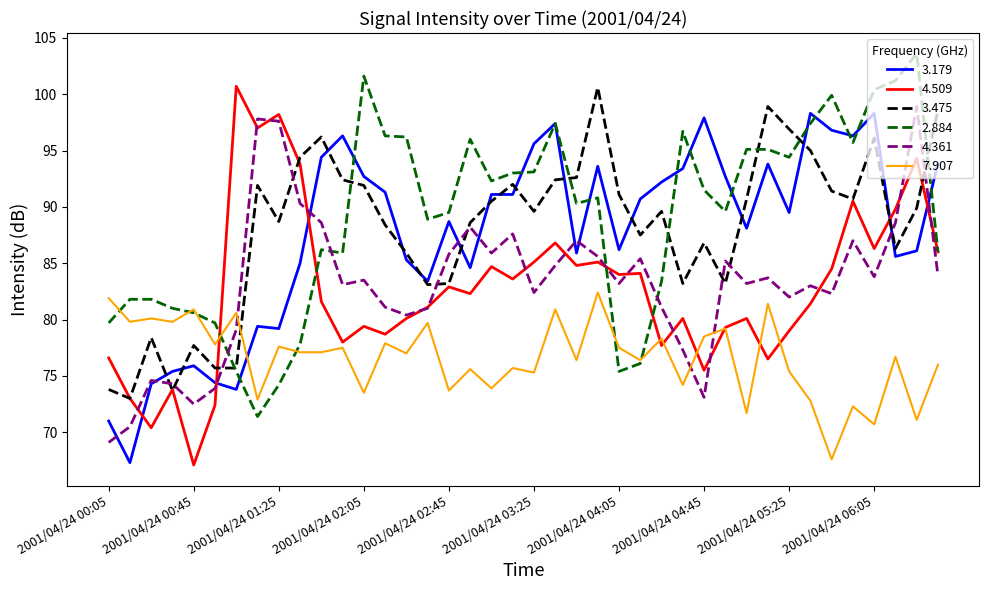

What are all the series names shown in the legend?

3.179, 4.509, 3.475, 2.884, 4.361, 7.907